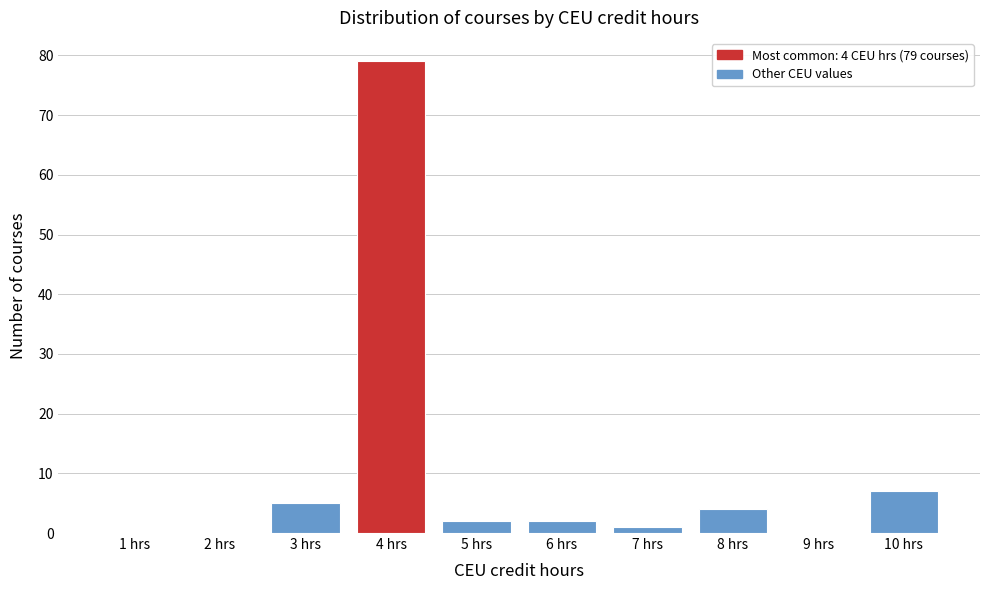

Reading left to right, transcribe all the data shown in this chart.

1 hrs=0	2 hrs=0	3 hrs=5	4 hrs=79	5 hrs=2	6 hrs=2	7 hrs=1	8 hrs=4	9 hrs=0	10 hrs=7